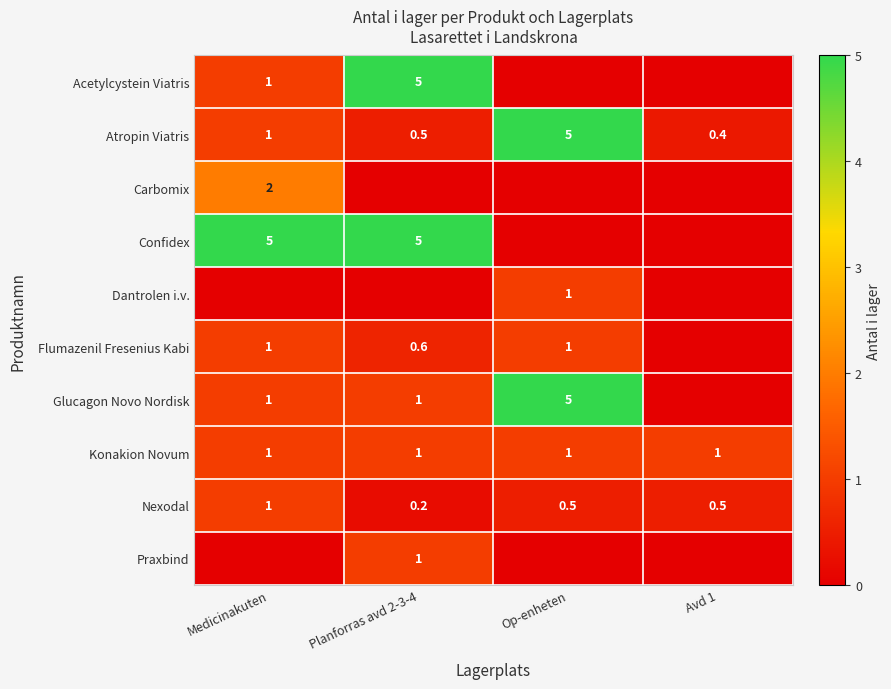

At which label is Nexodal closest to 0?

Planforras avd 2-3-4